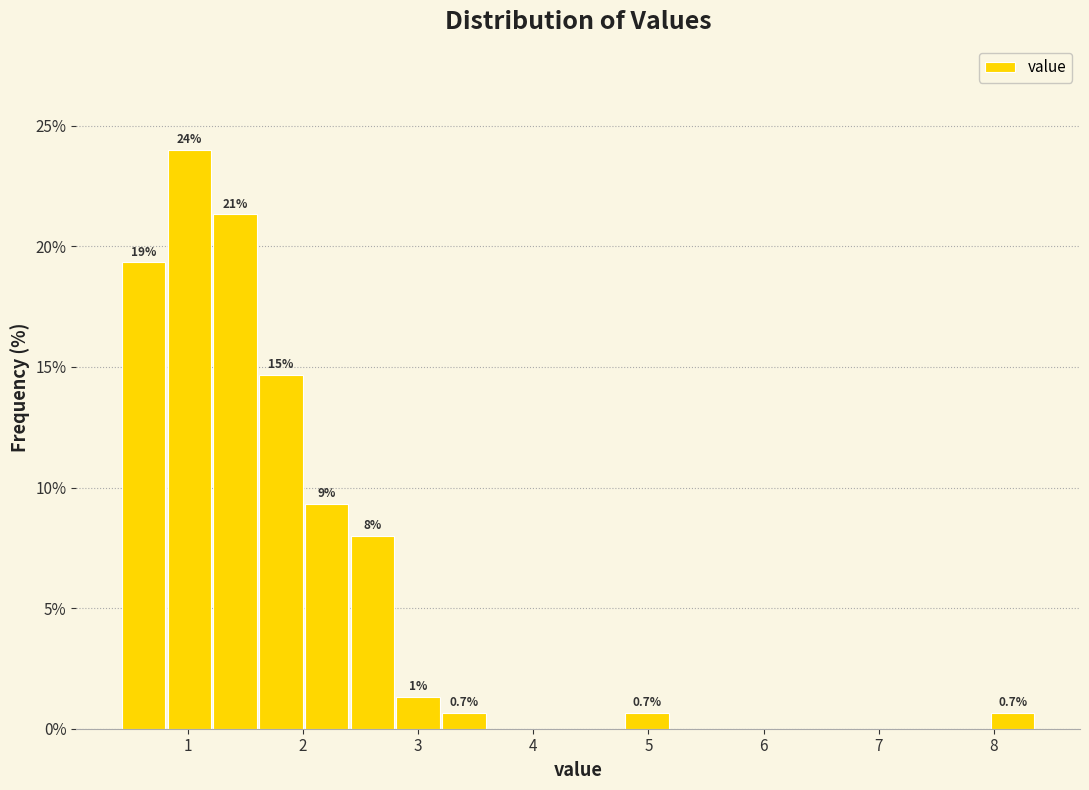

Read against the x-axis, roughly where is the centre of the tallest bar?

1.0